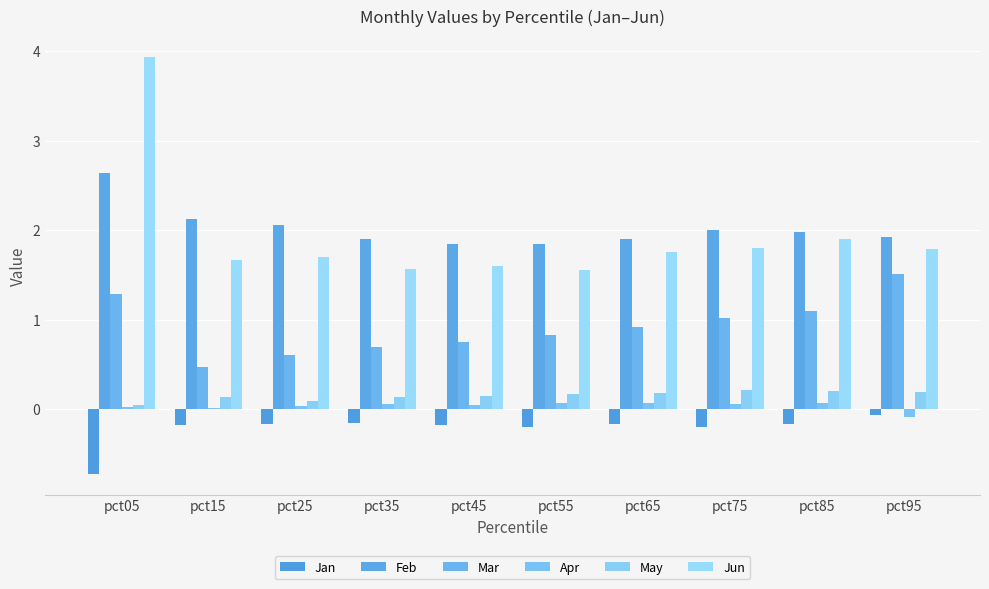

Between pct15 and pct75, which series saw the biggest shift?

Mar